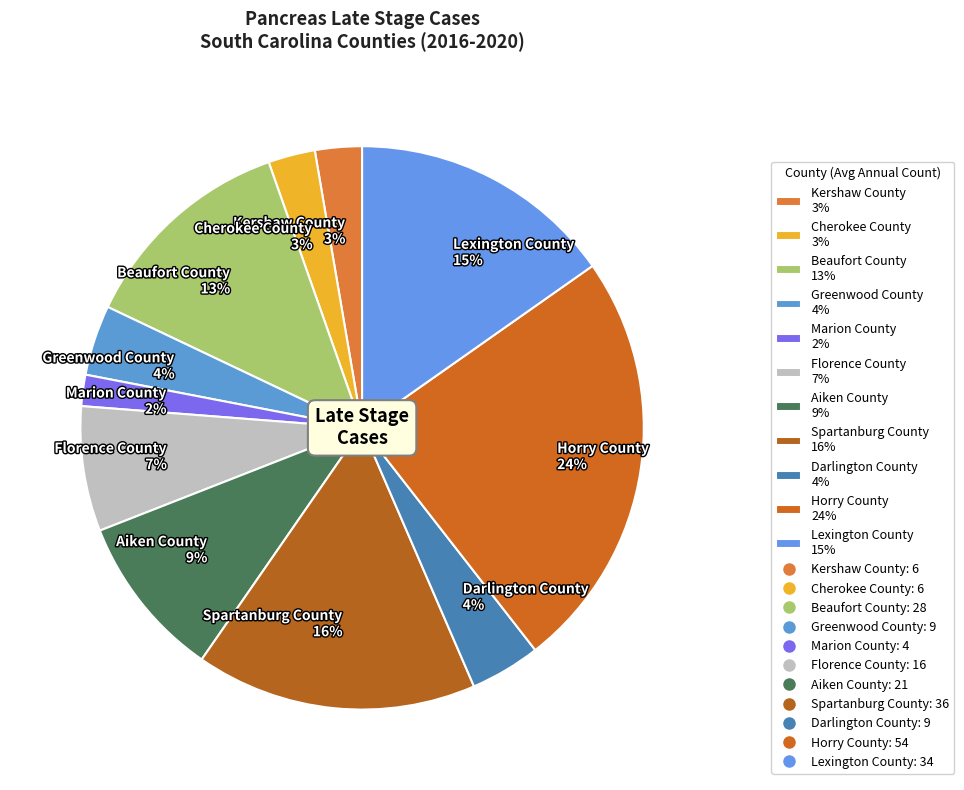

To the nearest percent, what is the difference between the largest and smallest slice percentages?

22%